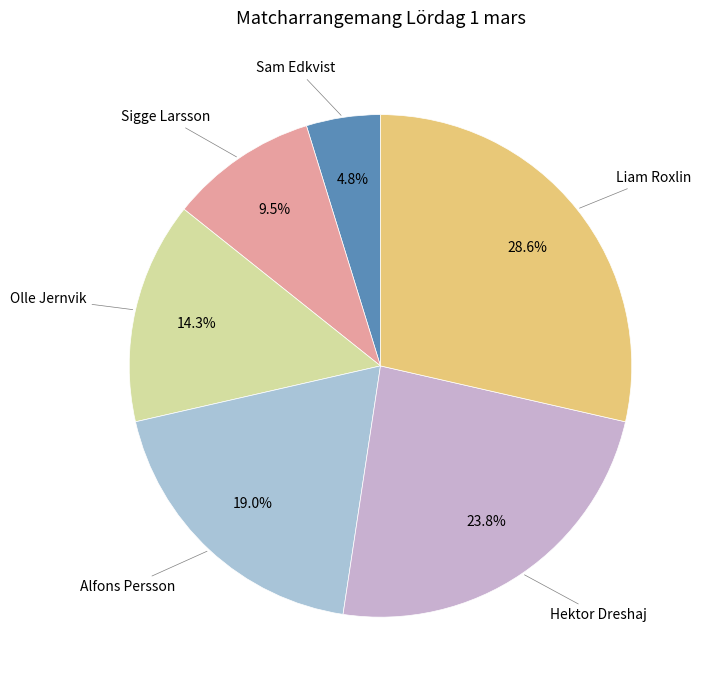

Is there a majority slice in this chart?

No